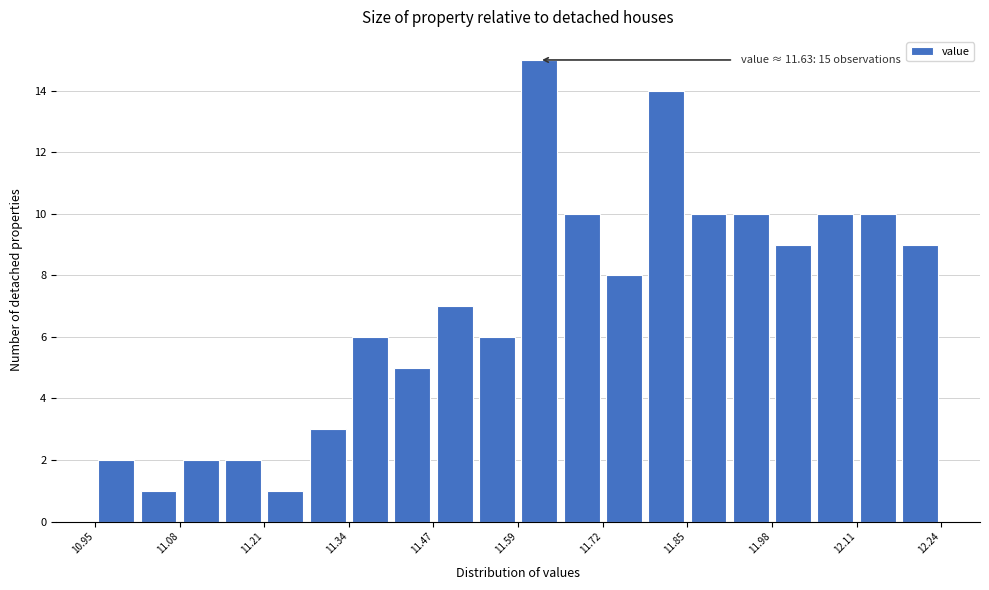

Around what value on the x-axis is the tallest bar? Give the approximate position of its centre, as read against the axis.

11.62